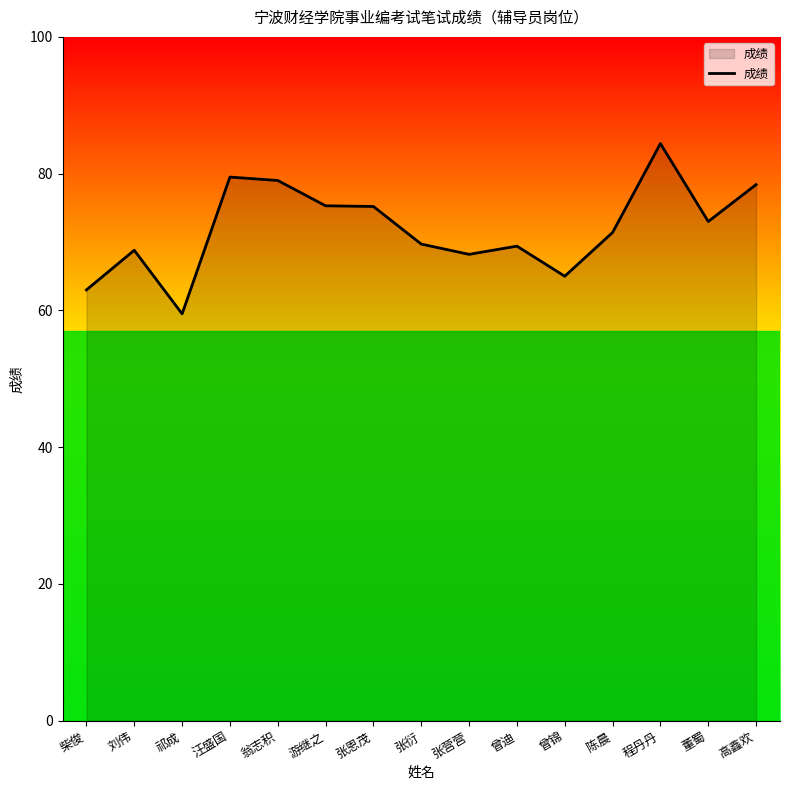

At which category does the chart reach its minimum across all series?

祁成